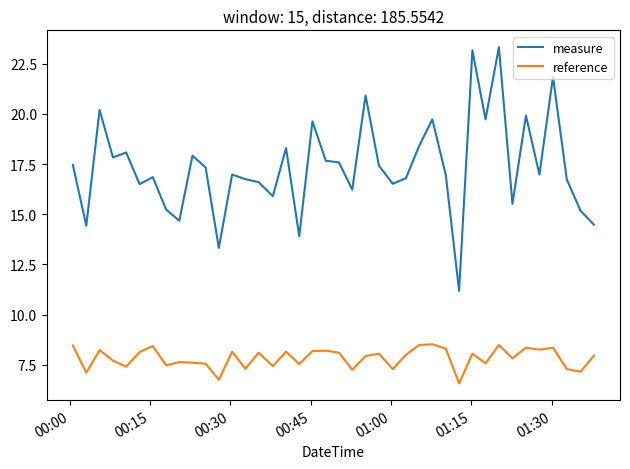

True or false: reference and measure intersect in this chart.

False